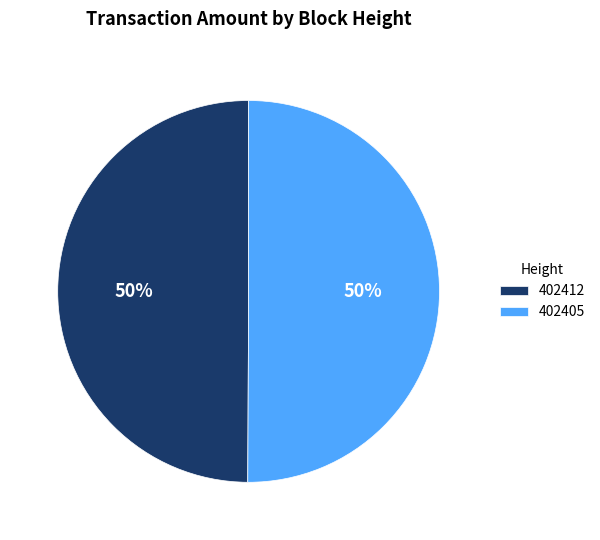

To the nearest percent, what percentage of the pie is 402412?

50%